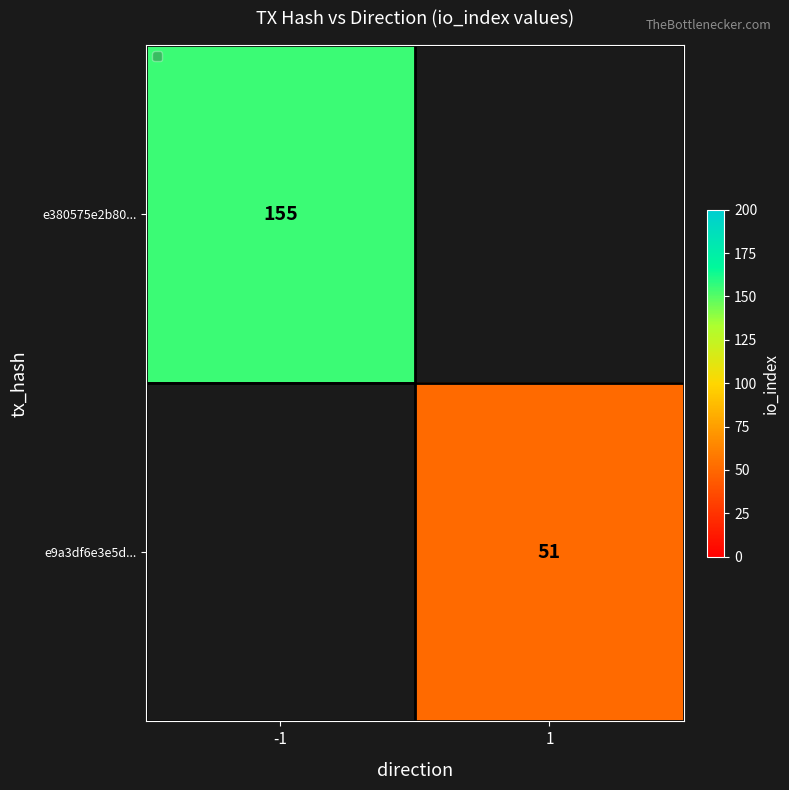

What is the lowest value of the e380575e2b80... series?

155.0